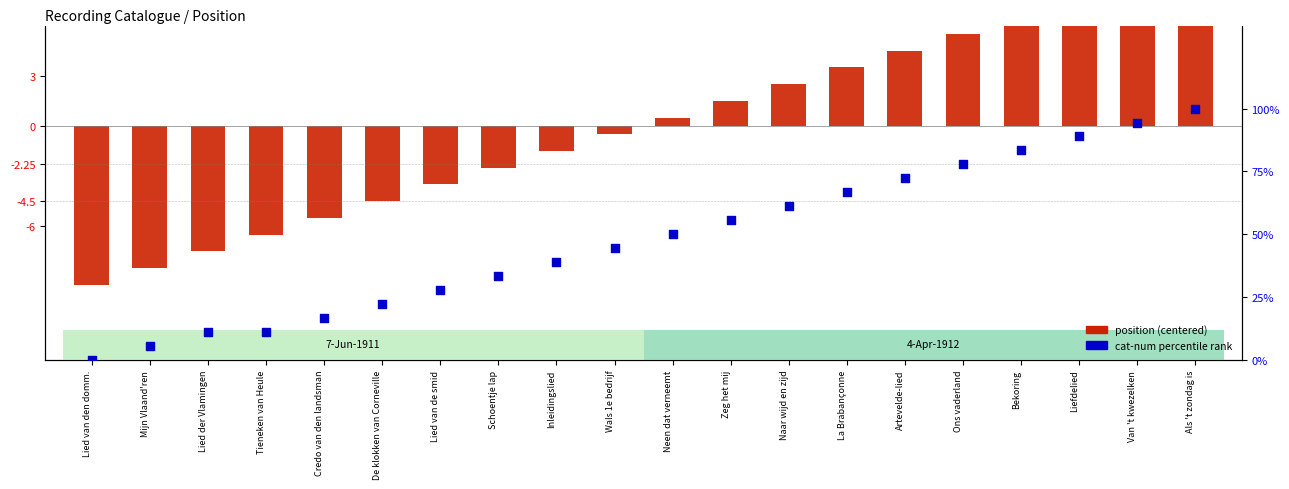

What are all the series names shown in the legend?

position (centered), cat-num percentile rank